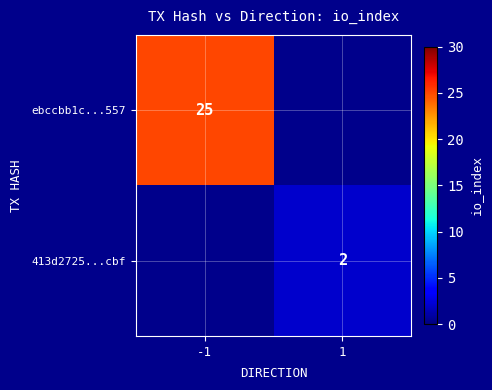

True or false: ebccbb1c...557 has a value of 12.2 at -1.

False